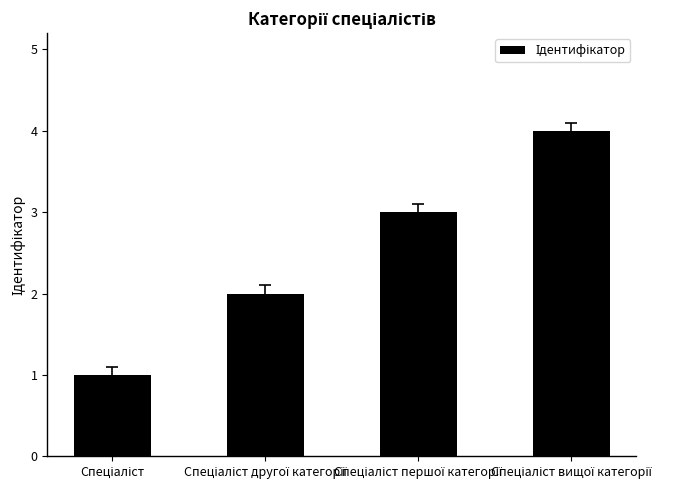

What is the greatest value displayed?

4